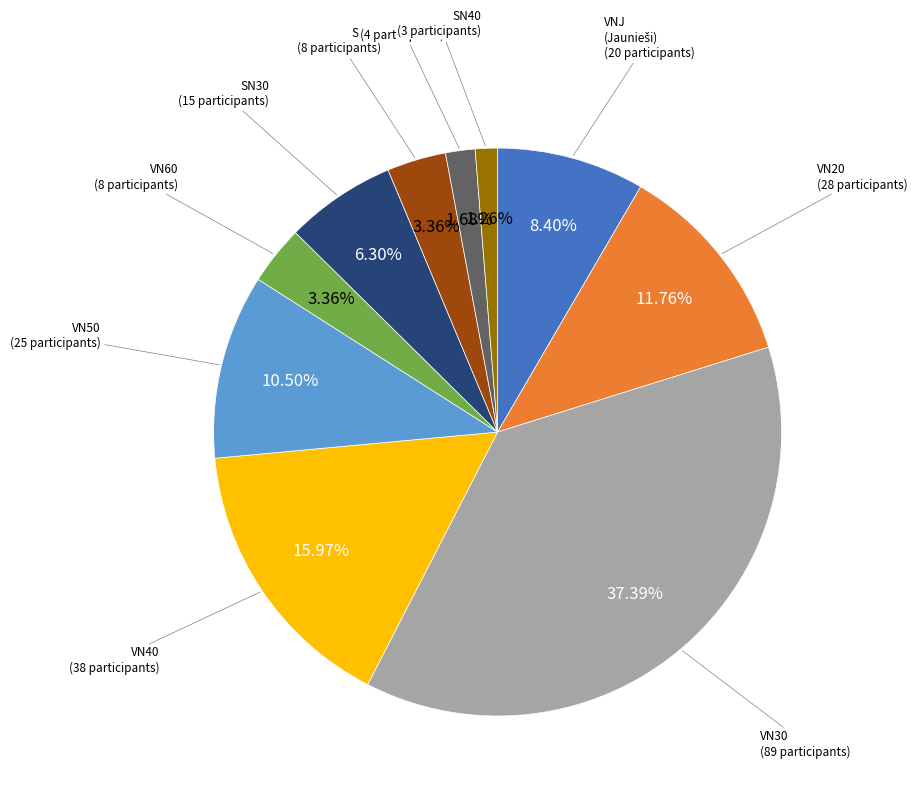

Is there any slice that represents more than half of the pie?

No